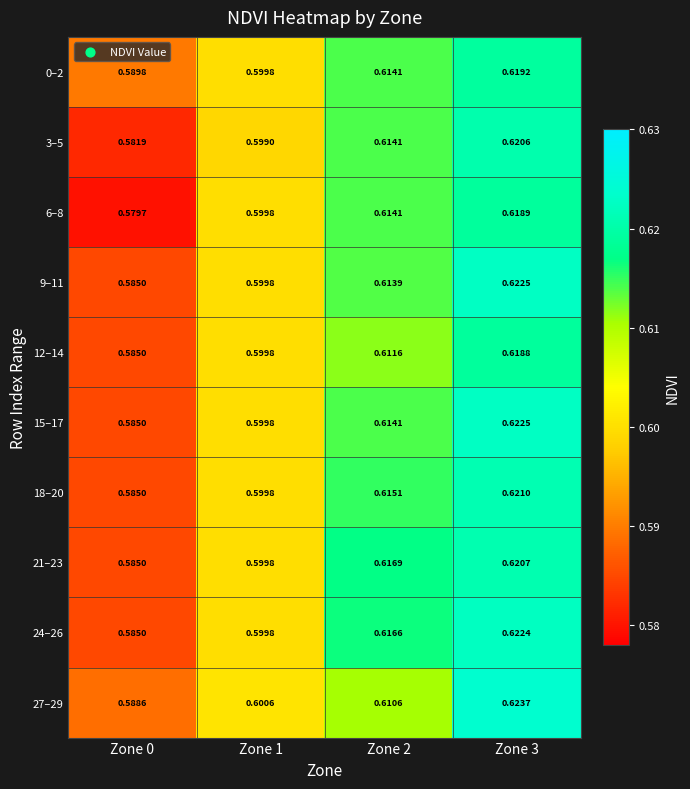

Is the value of 3–5 at Zone 2 greater than the value of 0–2 at Zone 1?

Yes